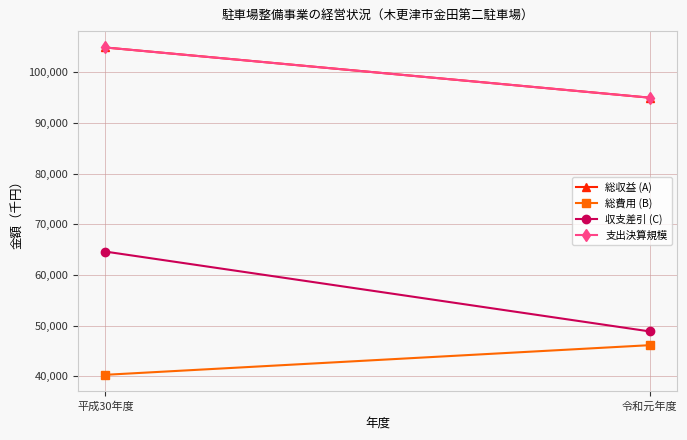

Which series has the largest range (max minus min)?

収支差引 (C)